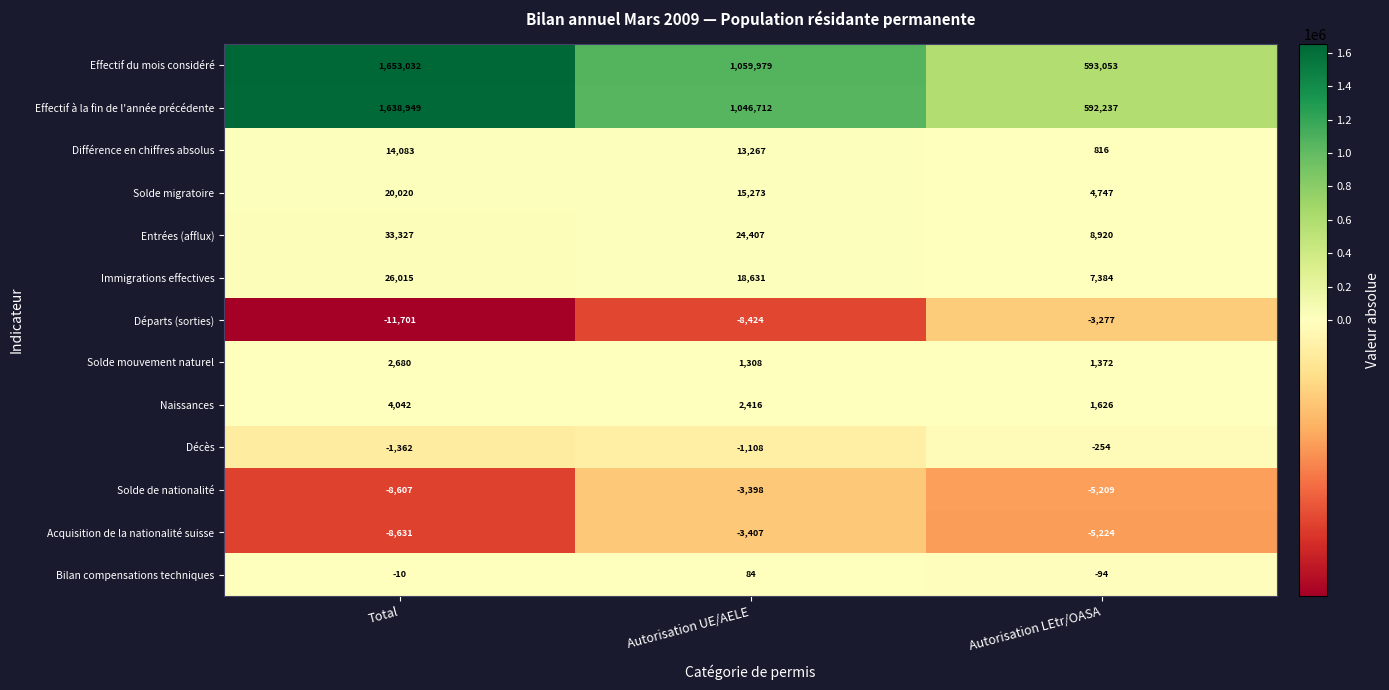

What is the minimum value shown in the chart?

-11701